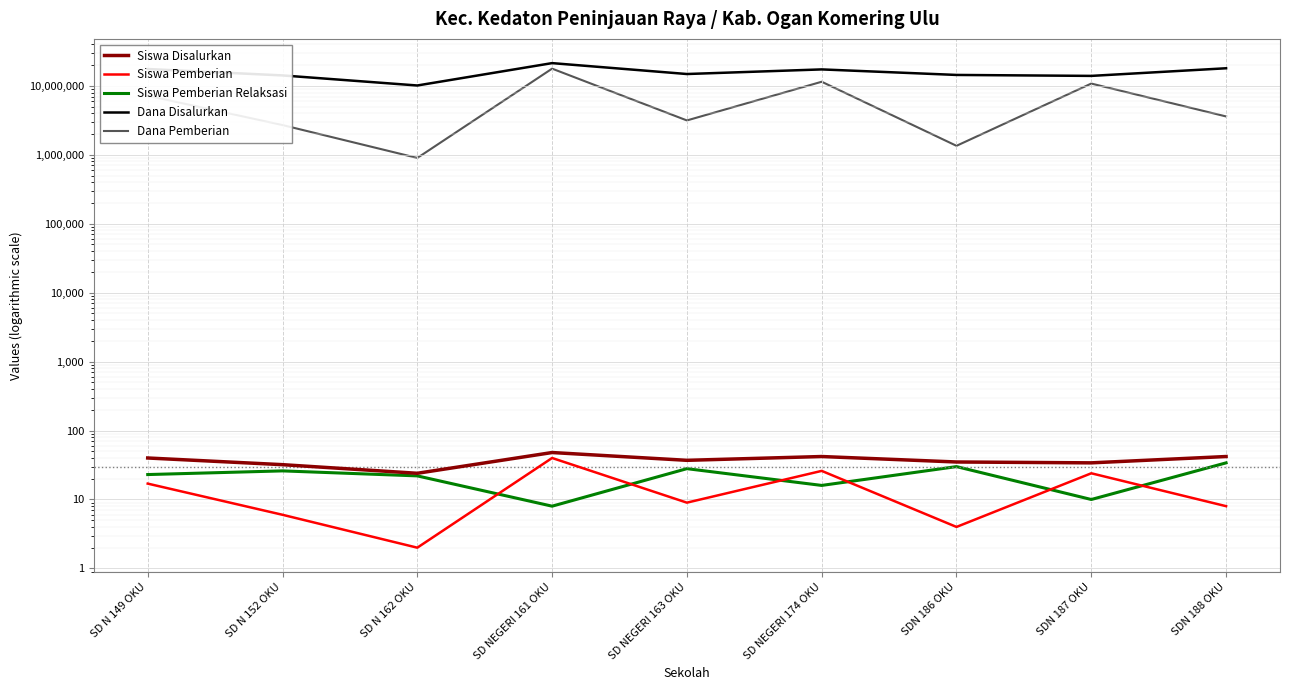

True or false: Siswa Pemberian Relaksasi and Siswa Disalurkan cross at least once.

False